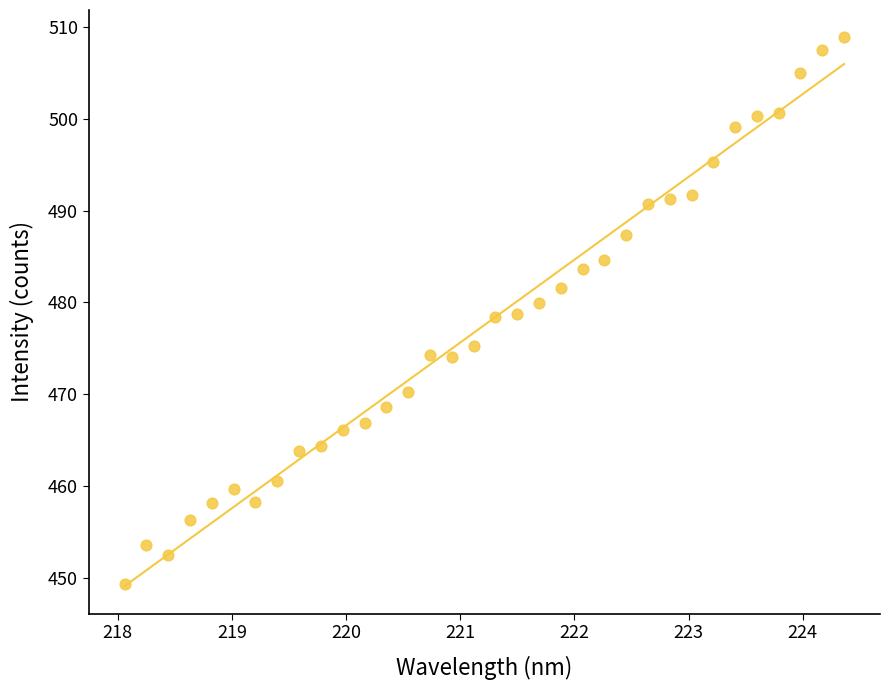

Count the number of points in this scatter plot.

34